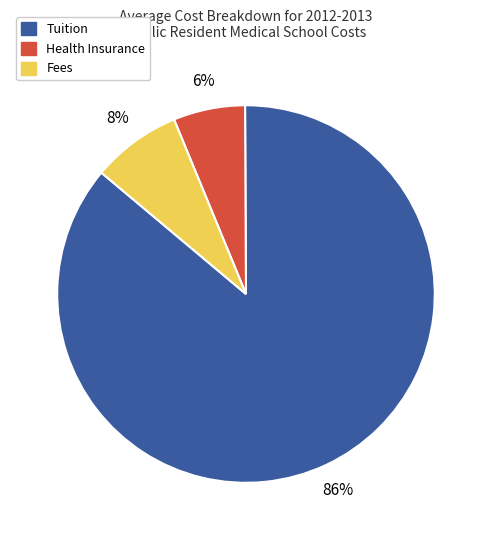

Is there any slice that represents more than half of the pie?

Yes